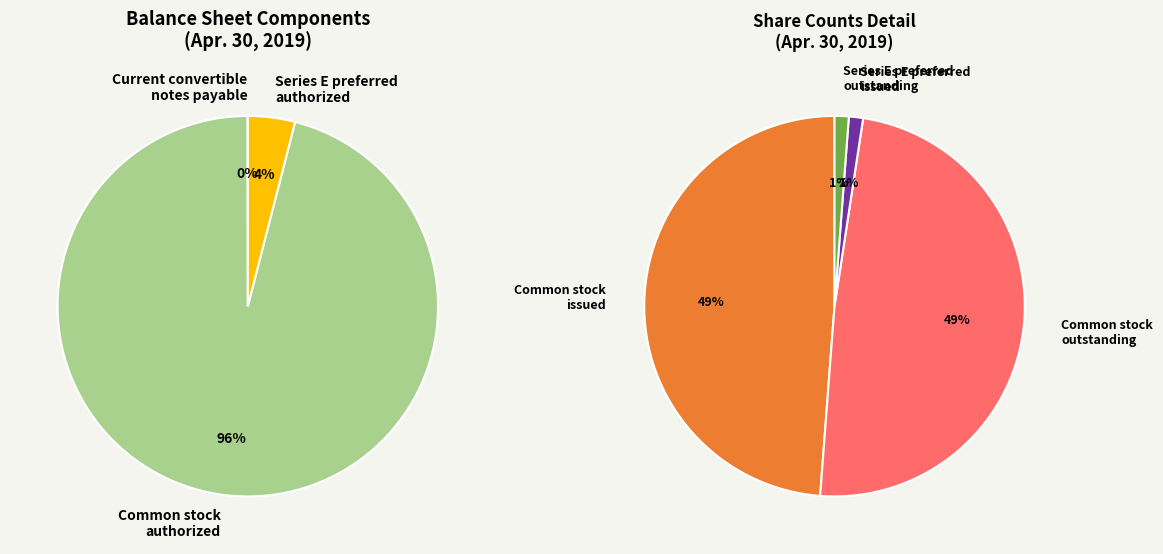

Is it true that Series E preferred issued is 1% of the pie?

False